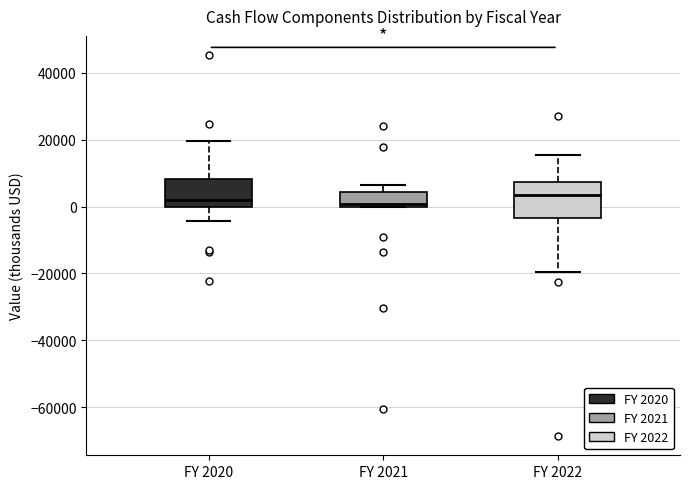

Which box is the tallest, from its lower edge to its upper edge?

FY 2022